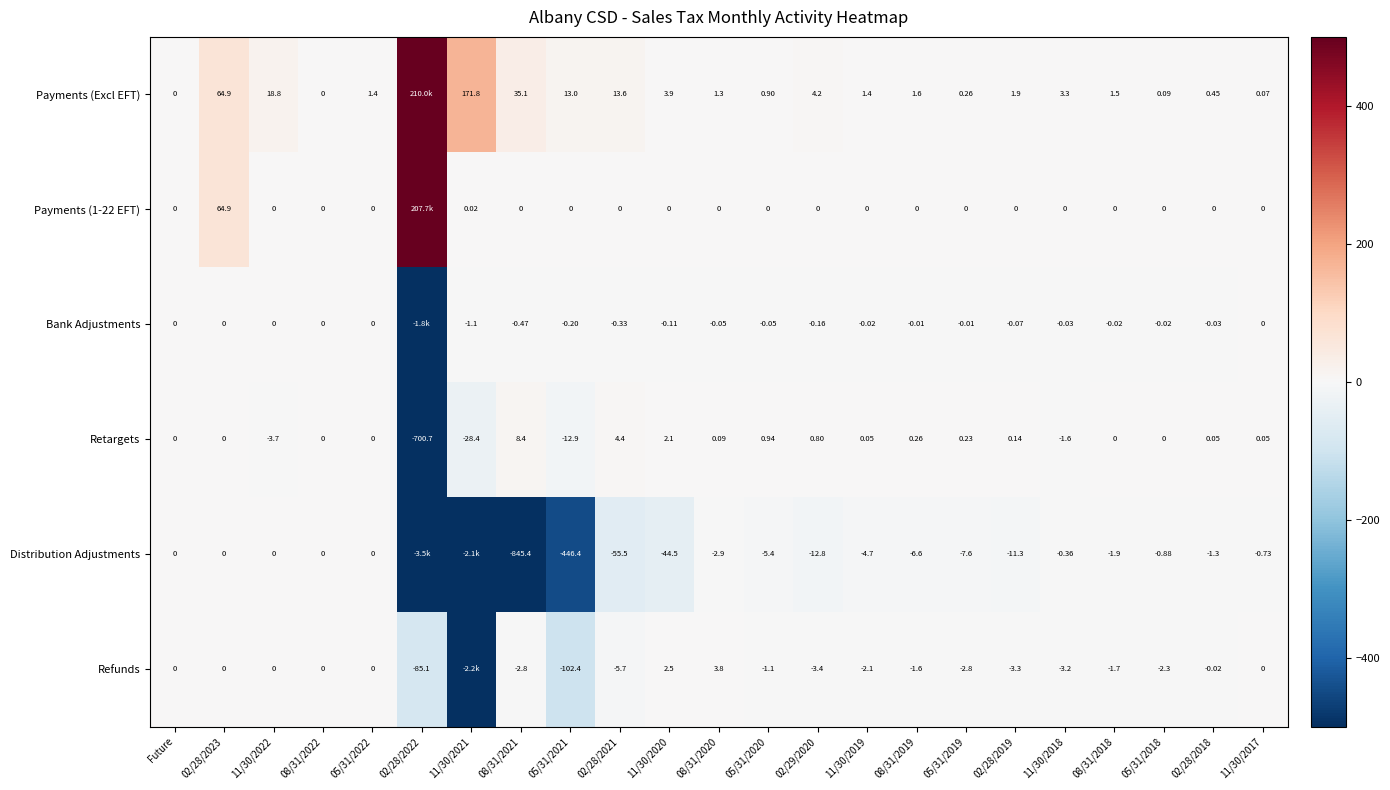

Is it true that Refunds equals -3.5 at 05/31/2018?

False